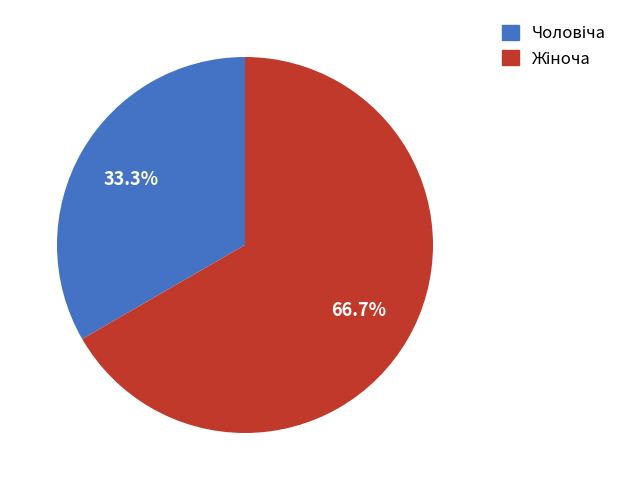

To the nearest percent, what is the difference between the largest and smallest slice percentages?

33%